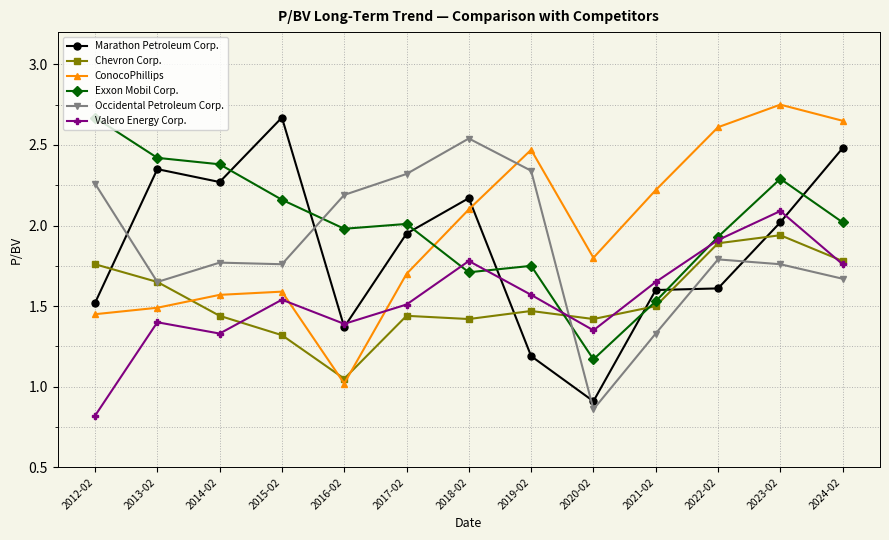

Is it true that Occidental Petroleum Corp. equals 2.2 at 2016-02?

True